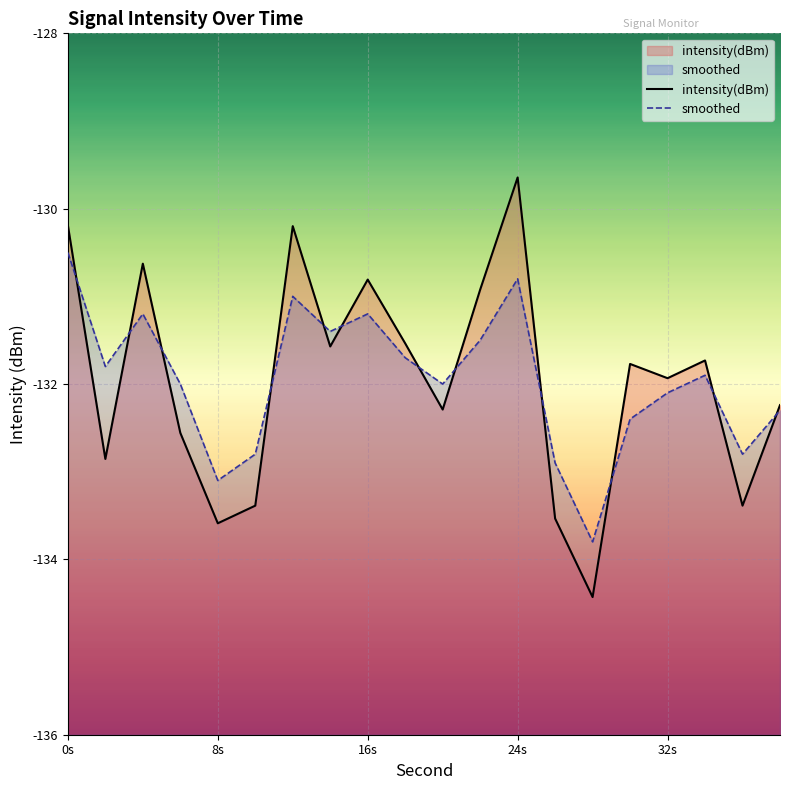

Which series has the largest range (max minus min)?

intensity(dBm)